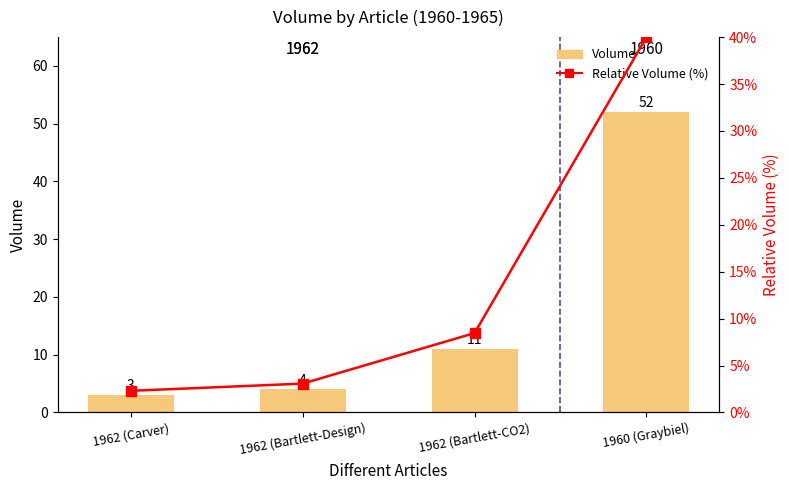

Is the value of Volume at 1962 (Bartlett-Design) greater than the value of Relative Volume (%) at 1962 (Bartlett-Design)?

Yes